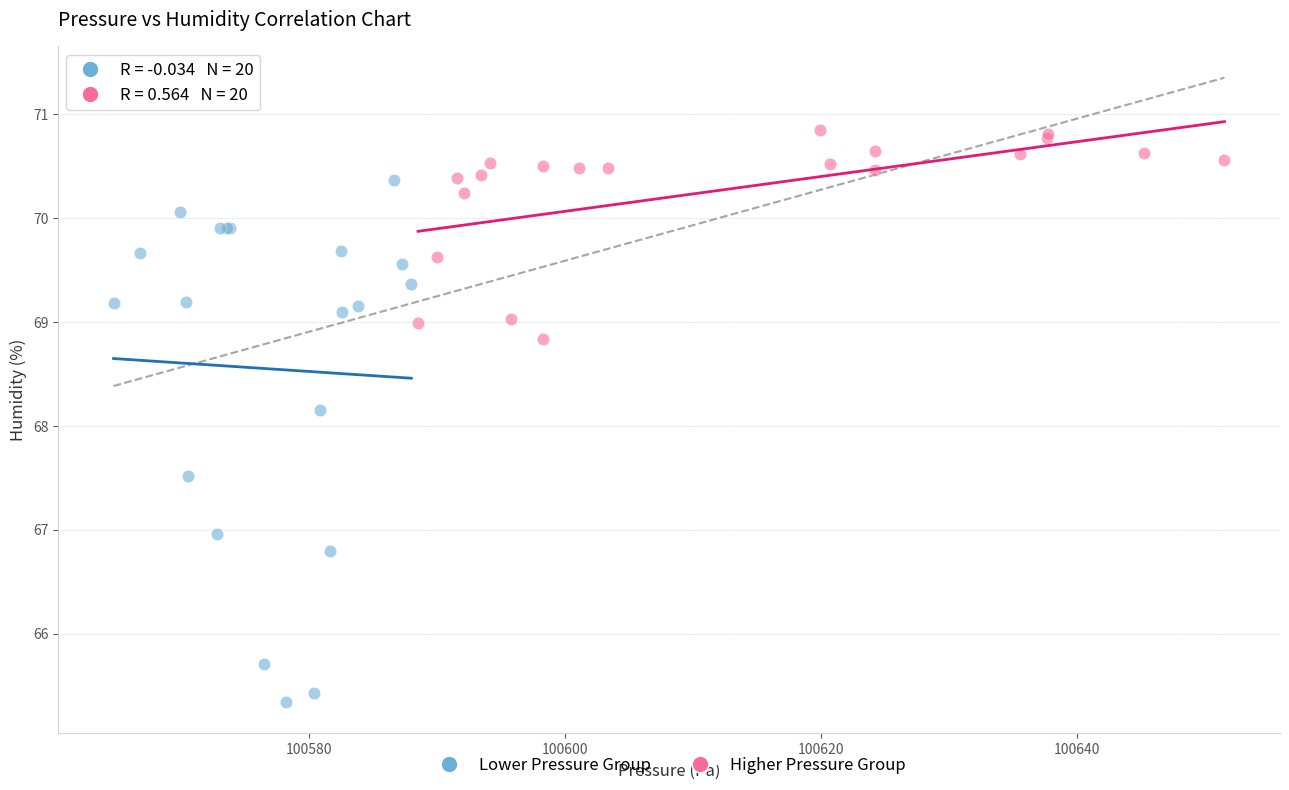

Which series contains the highest Y value?

Higher Pressure Group